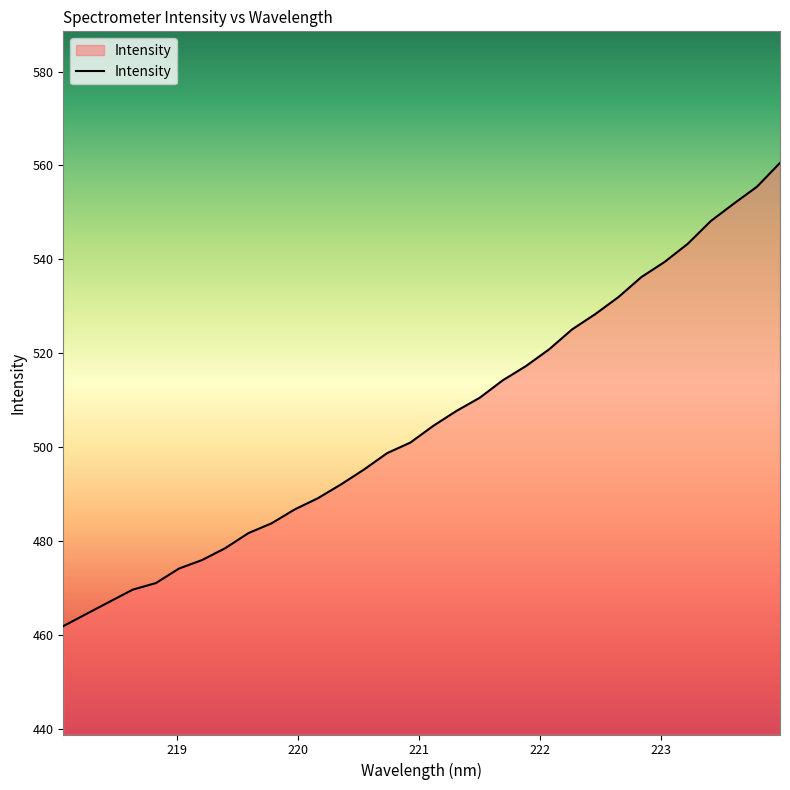

Reading left to right, transcribe all the data shown in this chart.

461.8	464.4	467.0	469.6	471.0	474.1	475.9	478.4	481.6	483.7	486.7	489.1	492.0	495.2	498.7	500.9	504.5	507.7	510.5	514.2	517.2	520.8	525.1	528.3	531.9	536.2	539.4	543.3	548.1	551.9	555.5	560.5